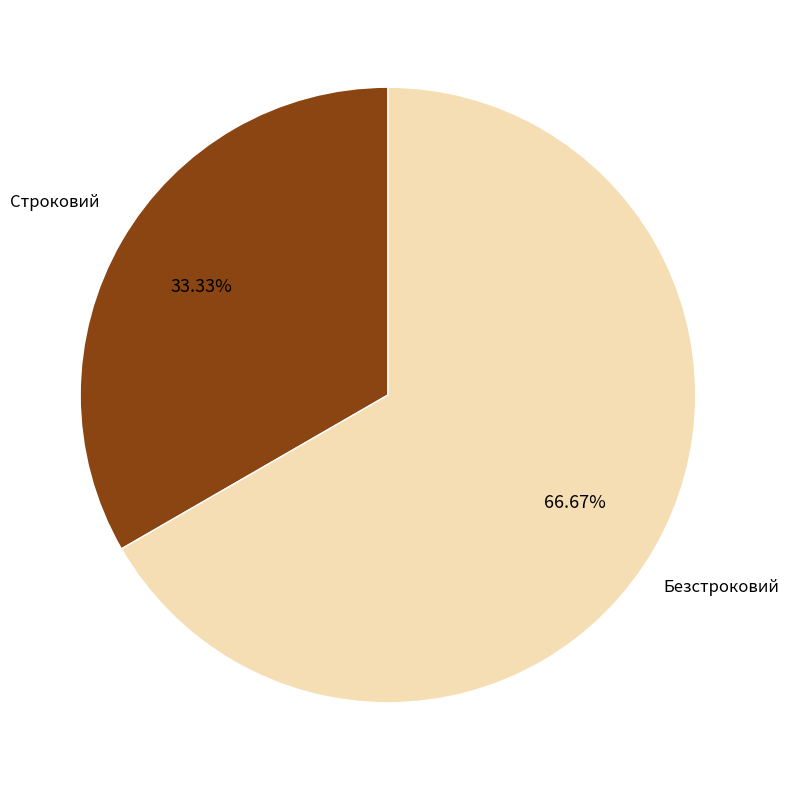

How many slices are in this pie chart?

2